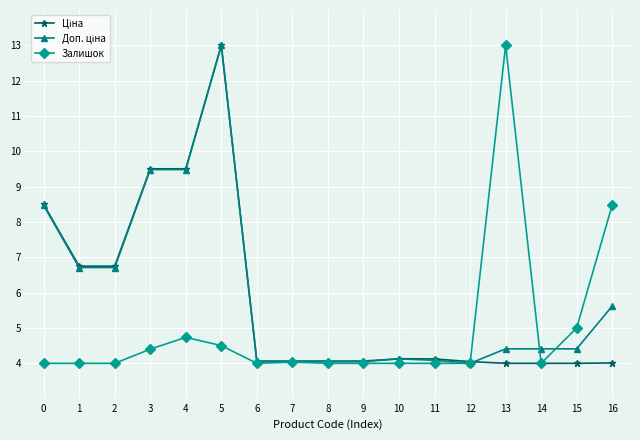

Count the number of data series in this chart.

3